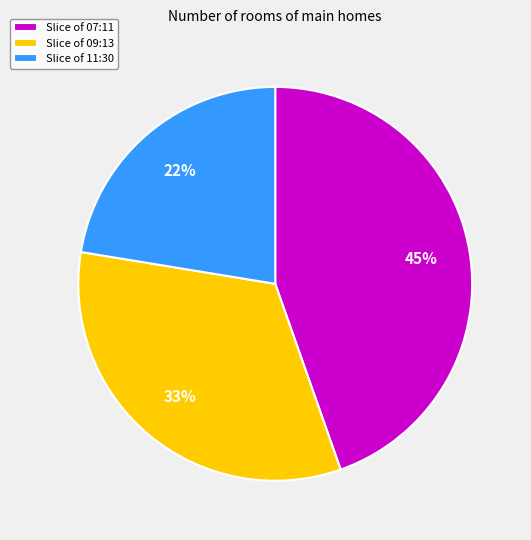

Count the number of slices in the pie.

3